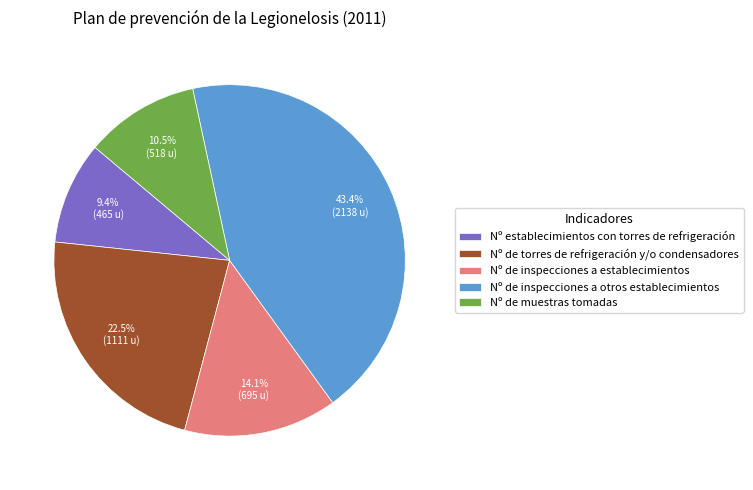

How much of the chart is everything except Nº establecimientos con torres de refrigeración?

90.6%